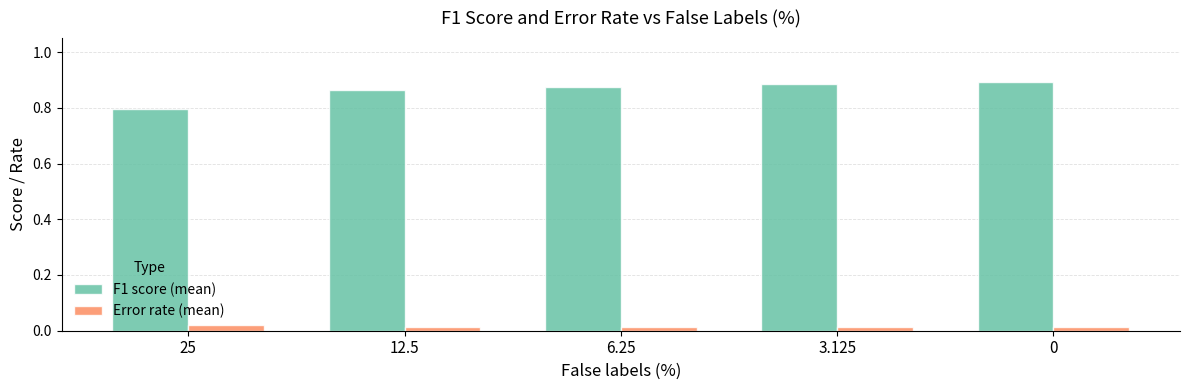

Rank the series at 25 from highest to lowest value.

F1 score (mean), Error rate (mean)